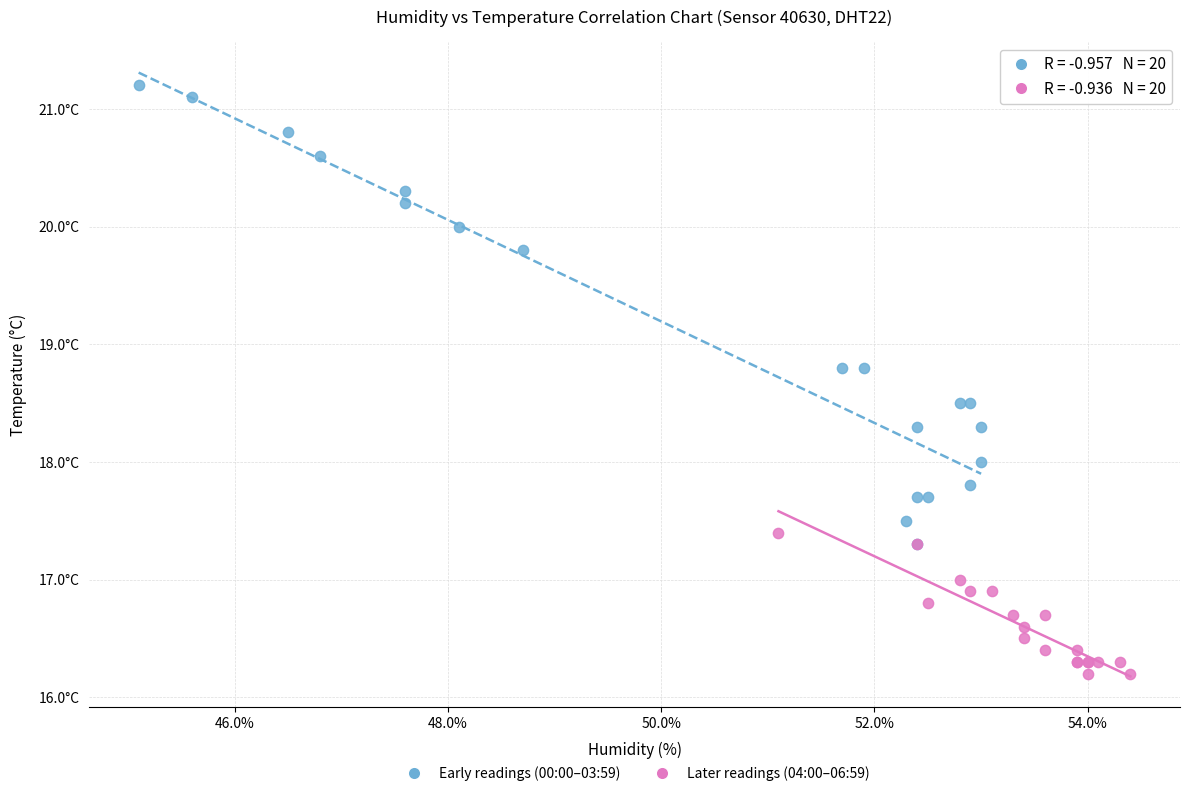

Which series has the widest spread of Y values?

Early readings (00:00–03:59)